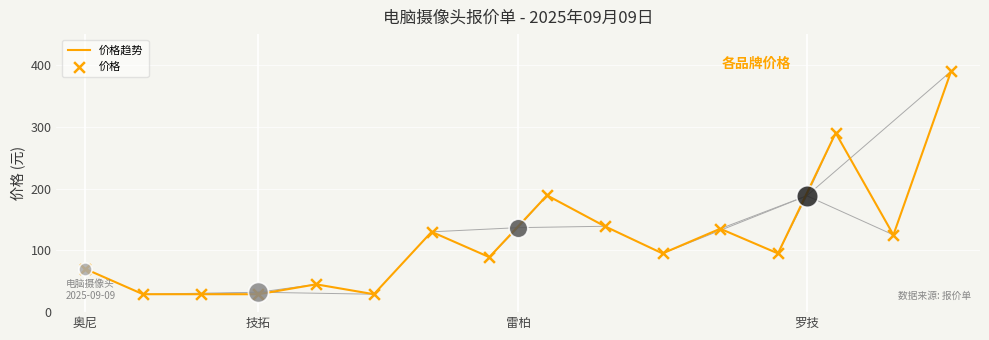

Which series has the largest total across all categories?

价格趋势